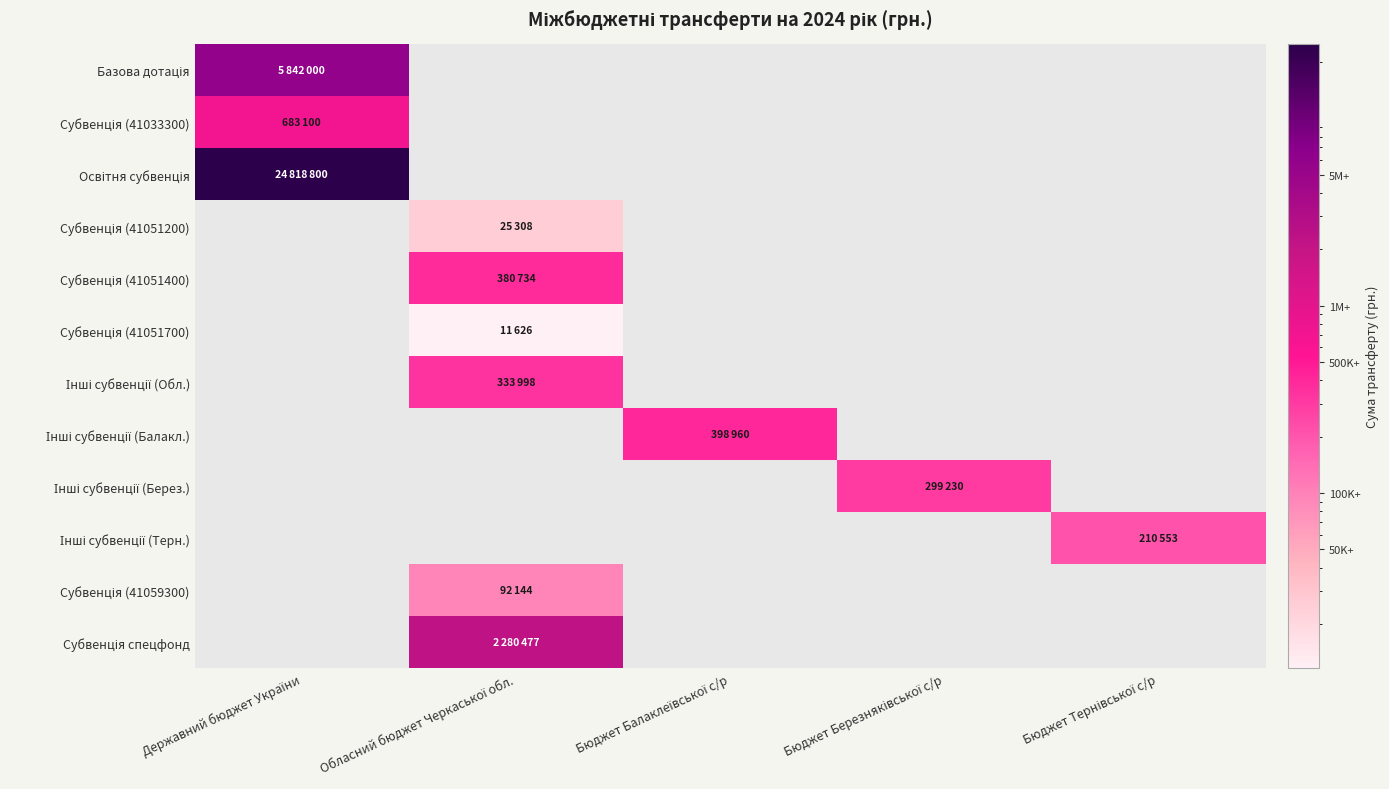

What is the greatest value displayed?

24818800.0